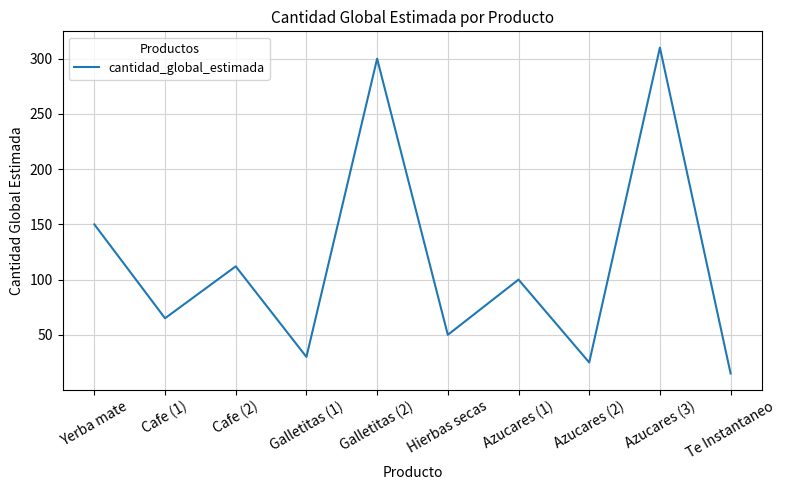

How many interior local valleys (lower than both neighbors) does the data have?

4